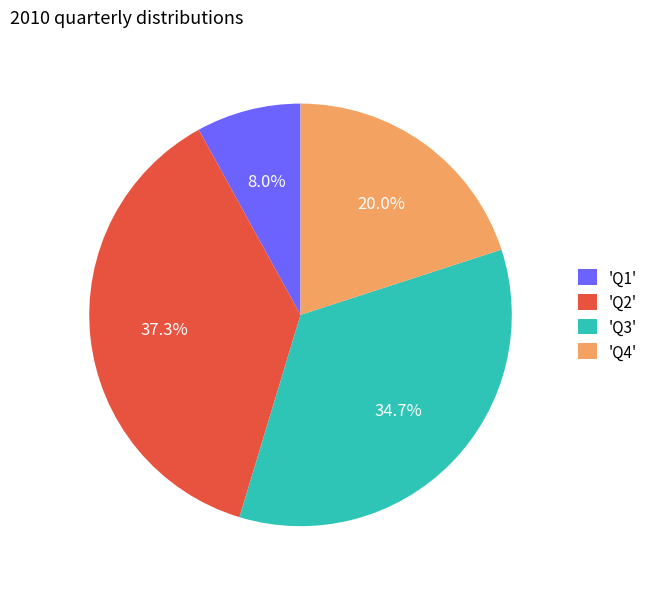

Which category has the smallest portion of the pie?

'Q1'